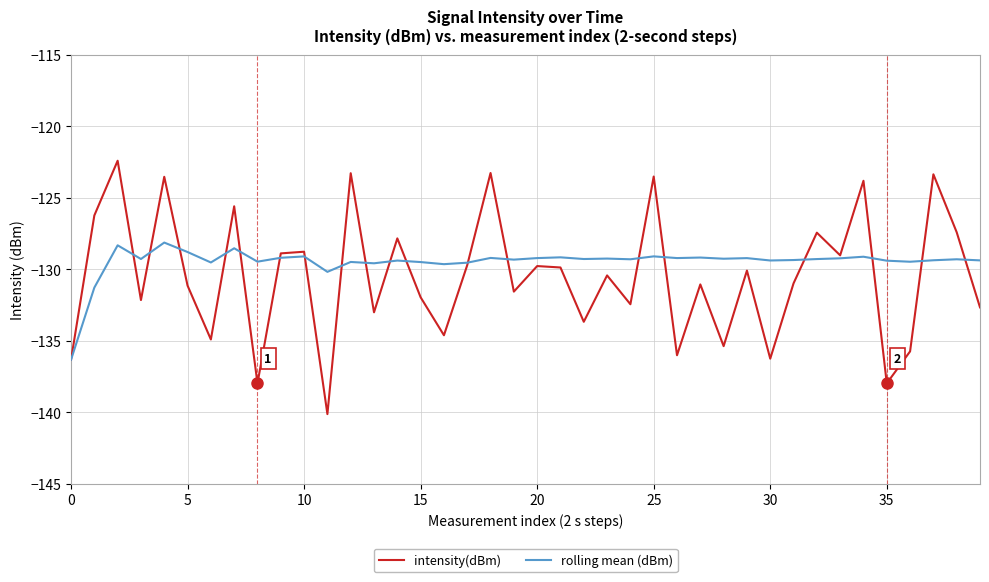

What is the greatest value displayed?

-122.4